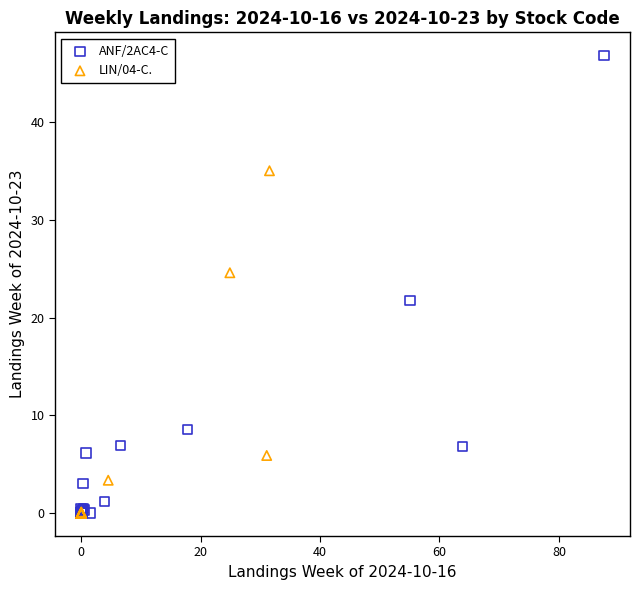

Which series has the widest spread of Y values?

ANF/2AC4-C